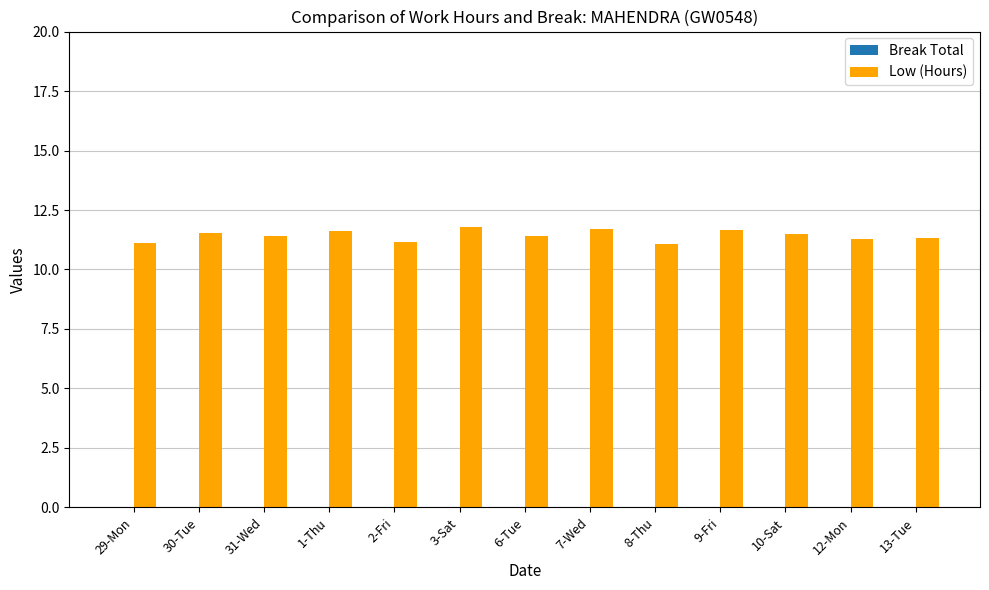

Approximately how many times larger is the value at 13-Tue compared to 9-Fri?

1.0